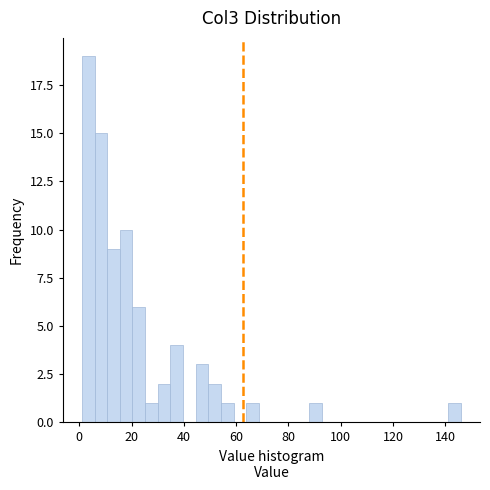

Read against the x-axis, roughly where is the centre of the tallest bar?

4